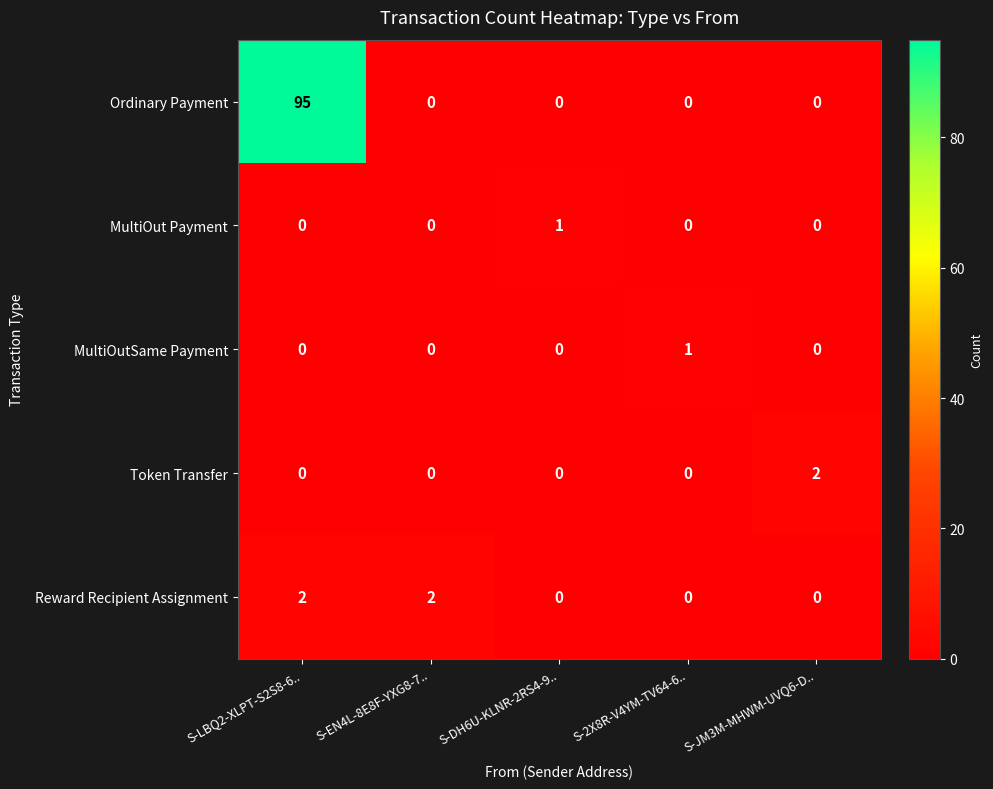

How many MultiOut Payment values are between 0 and 1?

5